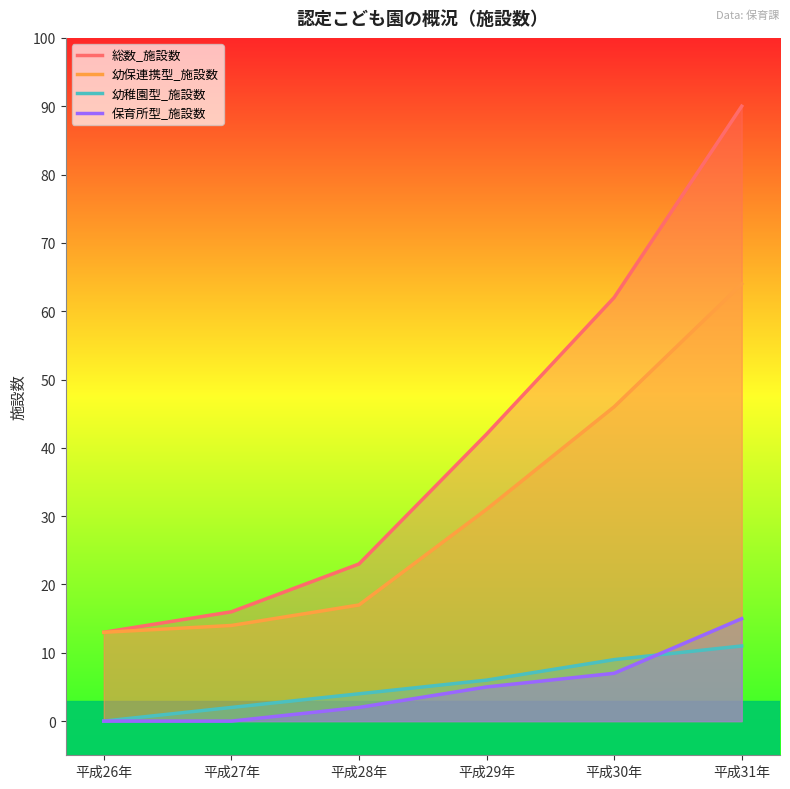

The value of 幼保連携型_施設数 at 平成26年 is 17. True or false?

False